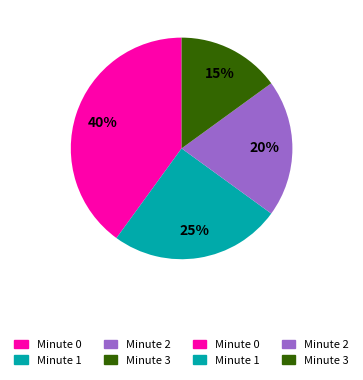

Is there a majority slice in this chart?

No